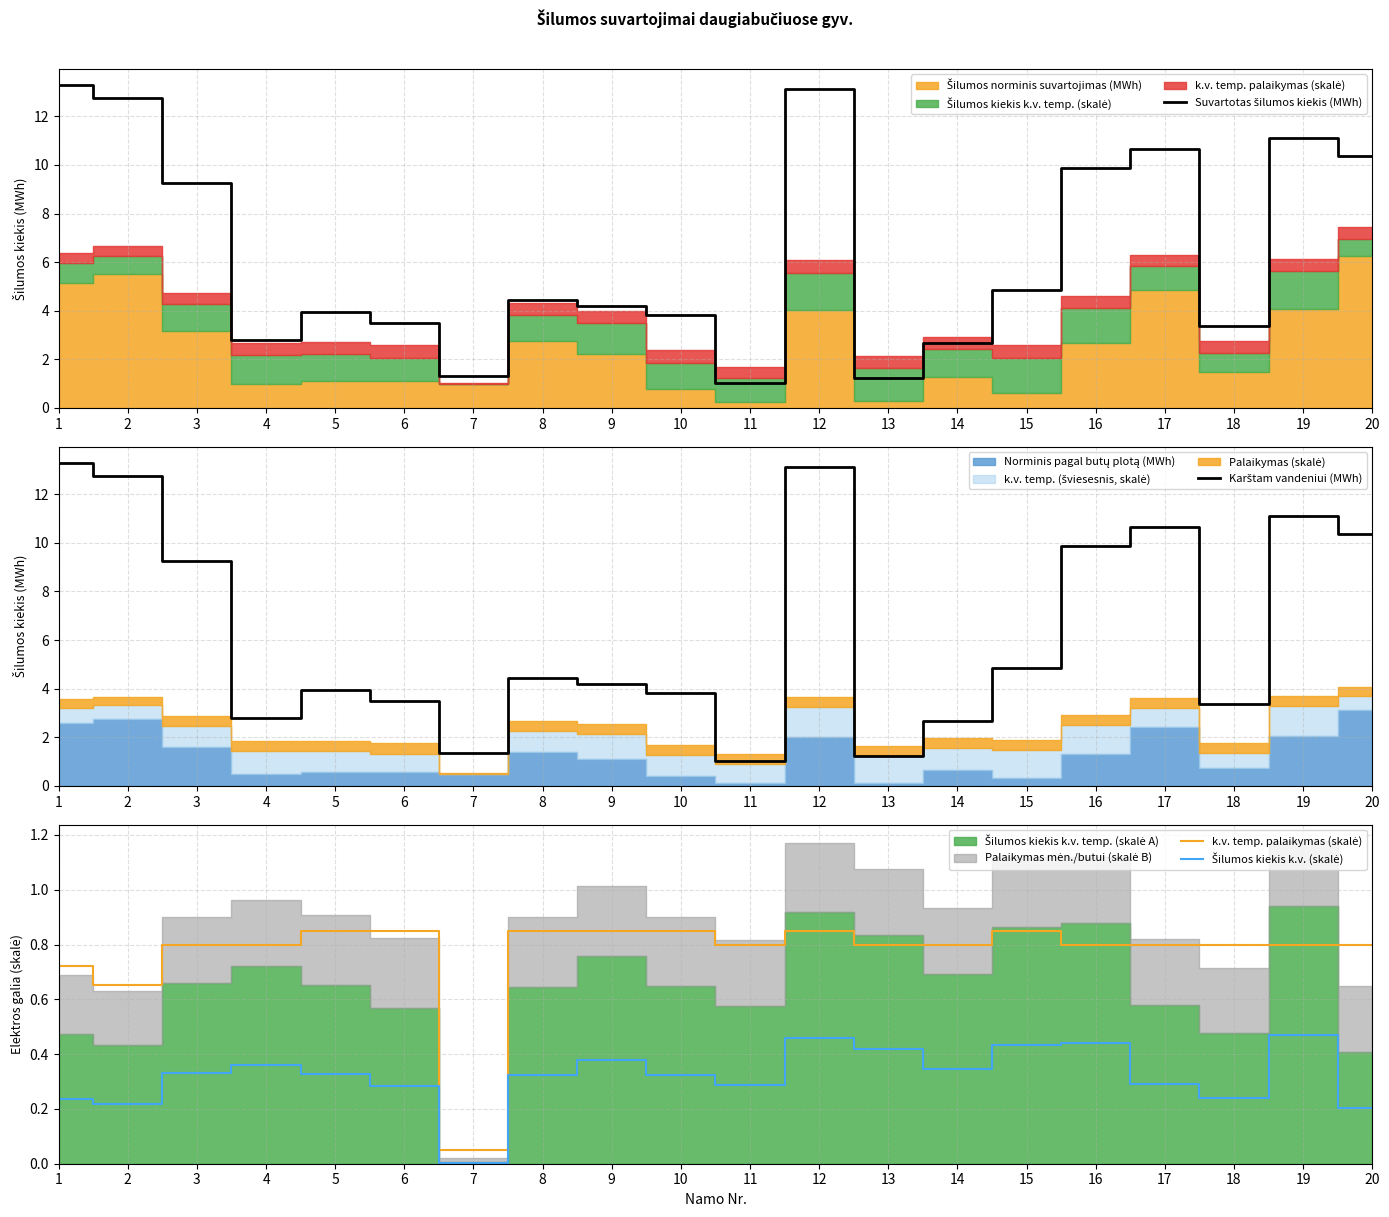

What is the value of the k.v. temp. palaikymas (skalė) point at the 17th from the left?

0.8